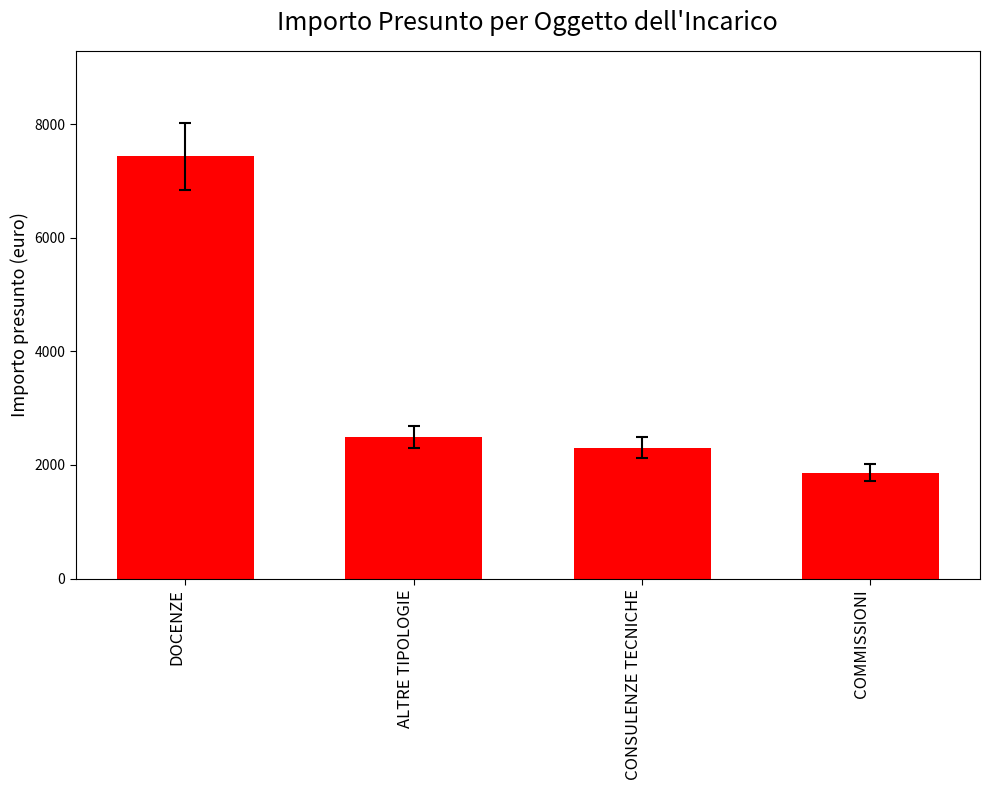

Which has a higher value, COMMISSIONI or ALTRE TIPOLOGIE?

ALTRE TIPOLOGIE